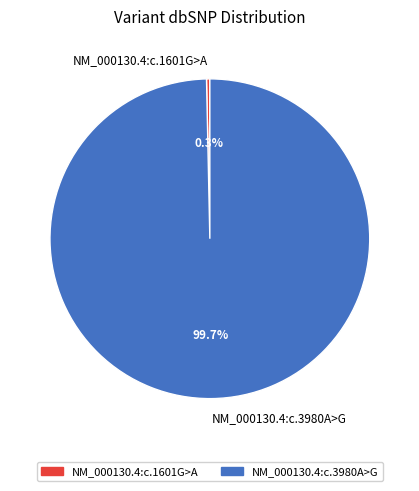

Which slice represents more than half of the pie?

NM_000130.4:c.3980A>G